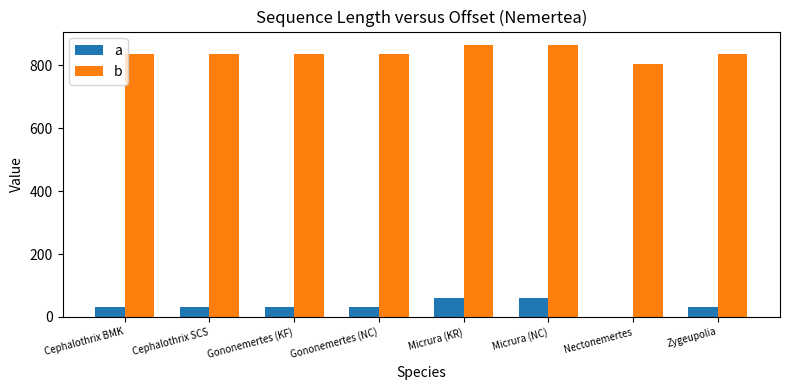

What value does the b series have at Gononemertes (KF)?

837